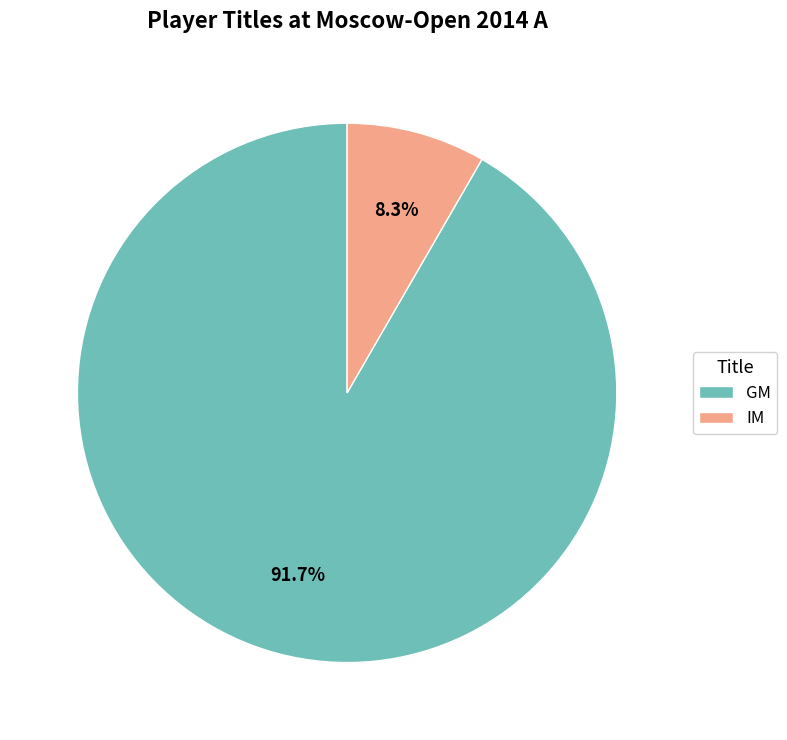

How many slices are in this pie chart?

2